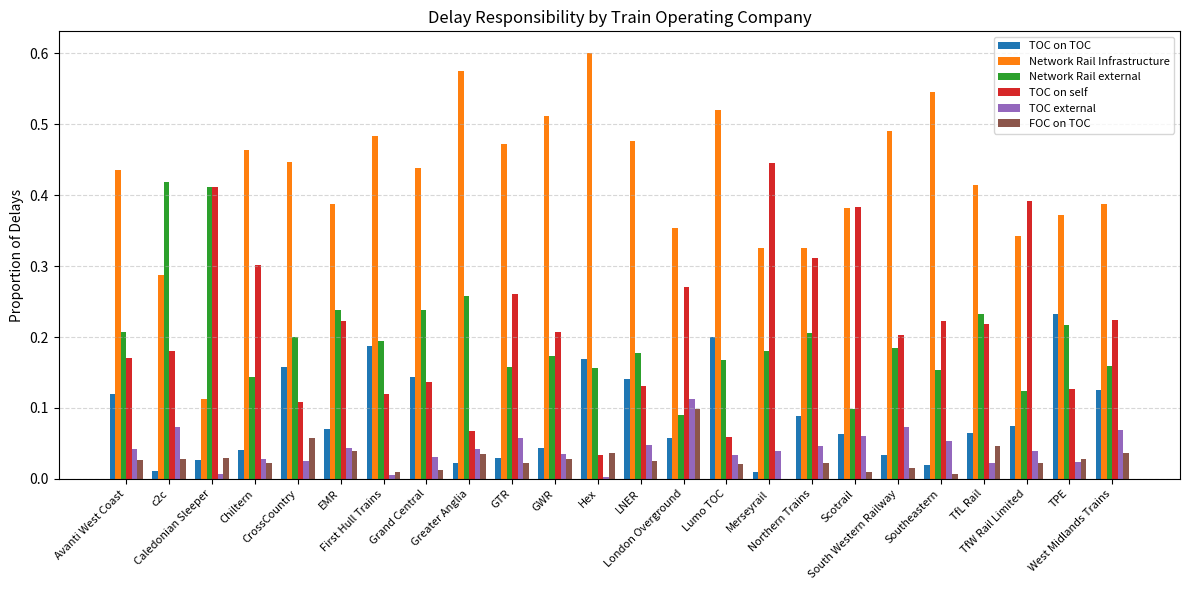

Which series has the largest total across all categories?

Network Rail Infrastructure